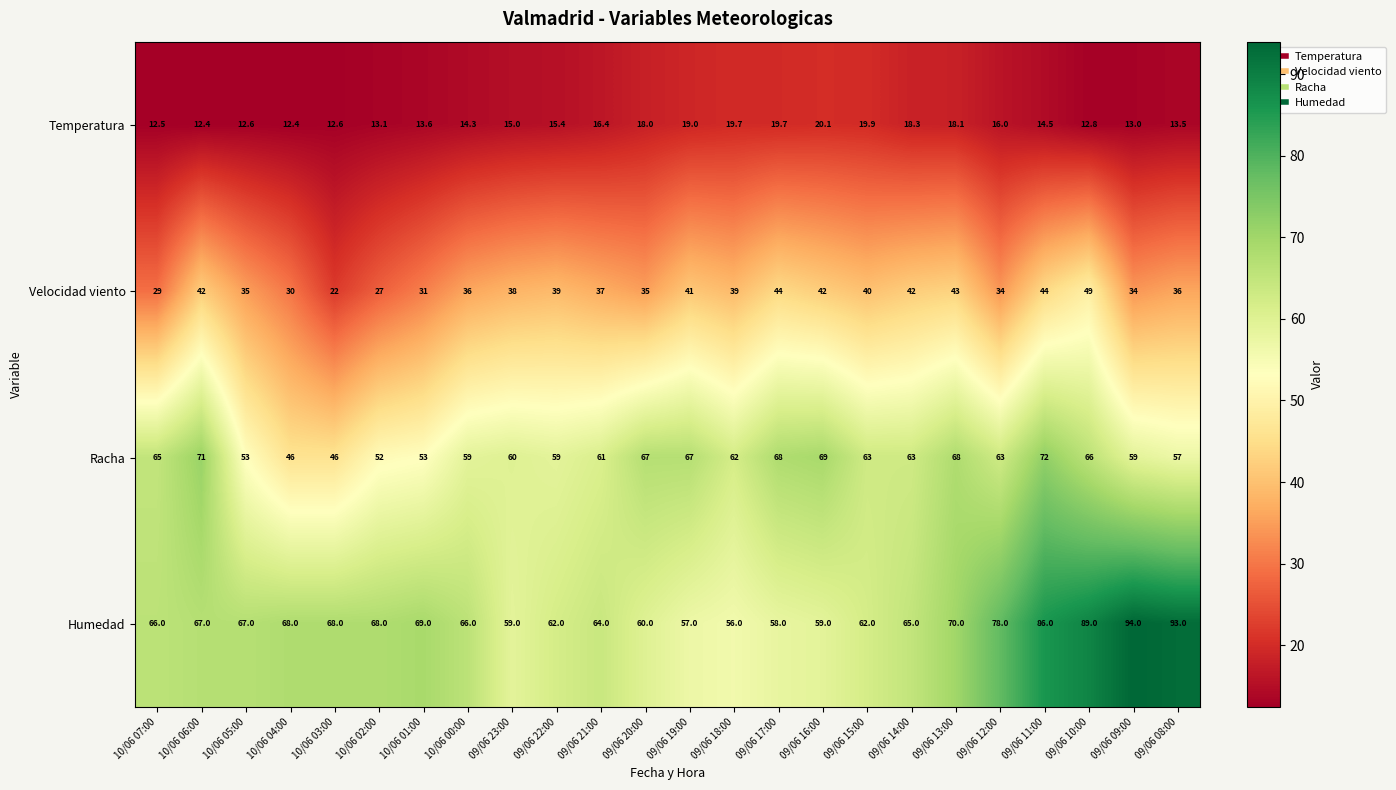

At 09/06 21:00, list the series in order from largest to smallest.

Humedad, Racha, Velocidad viento, Temperatura